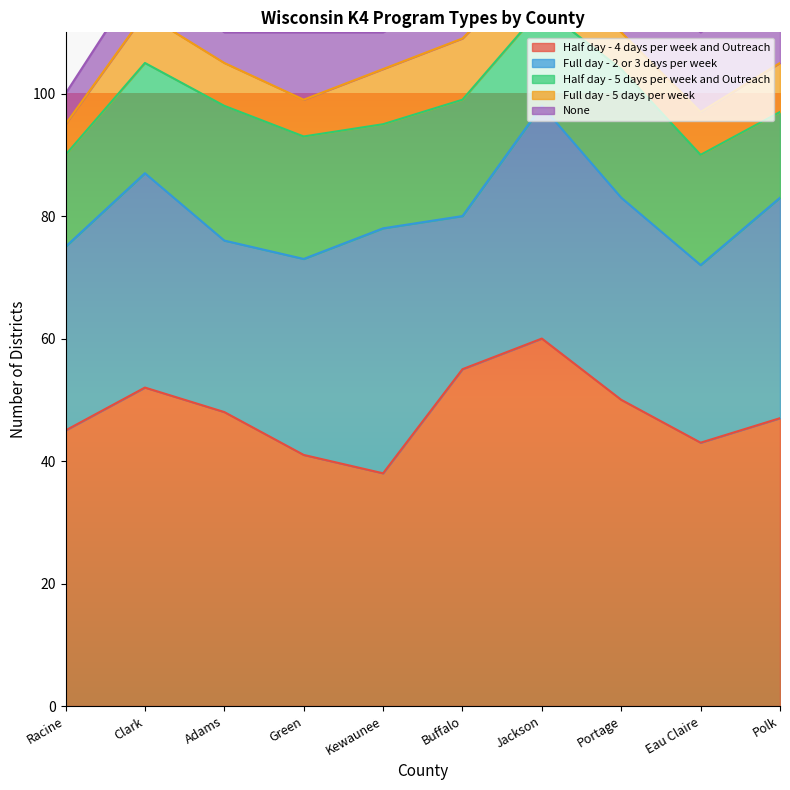

What is the approximate value of Full day - 5 days per week at Clark?

8